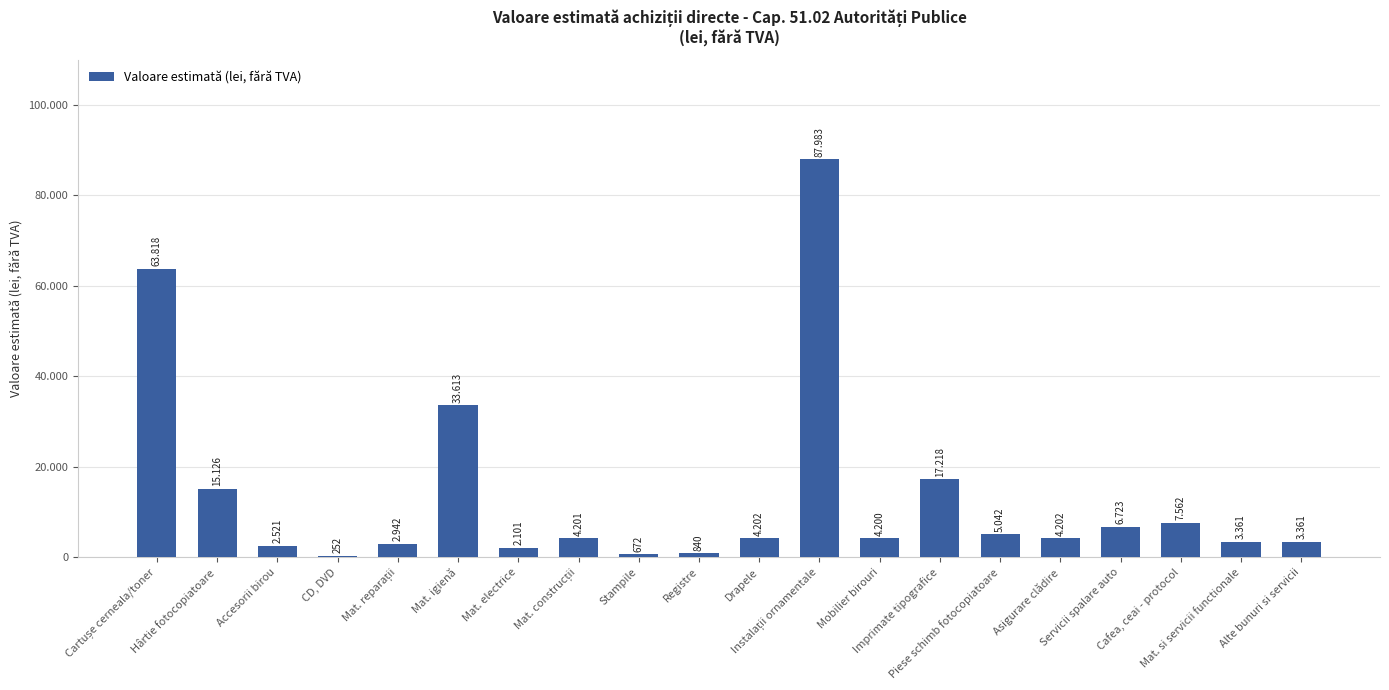

Are the bars horizontal?

No